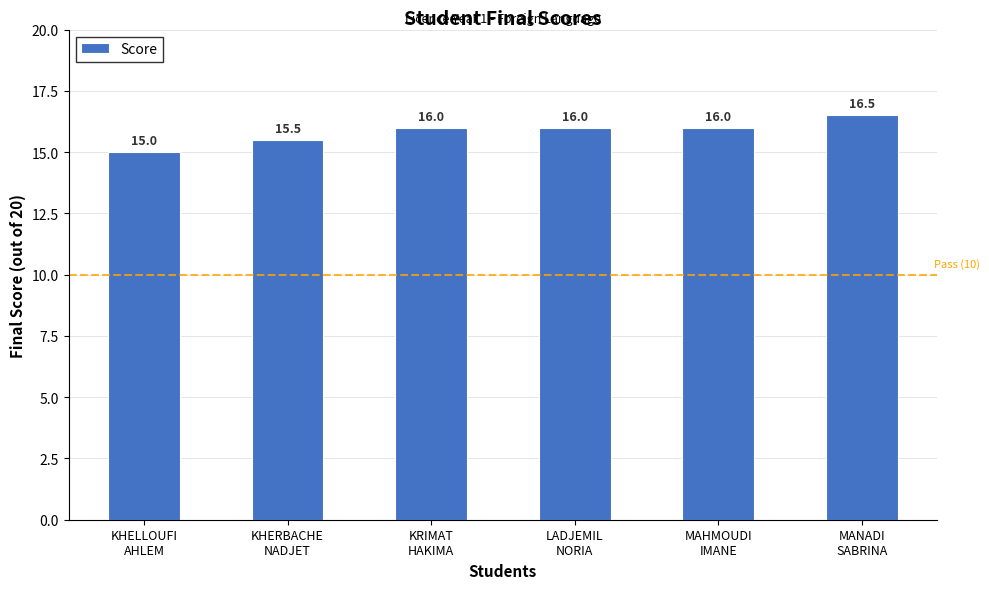

What is the difference between the maximum and second lowest values?

1.0